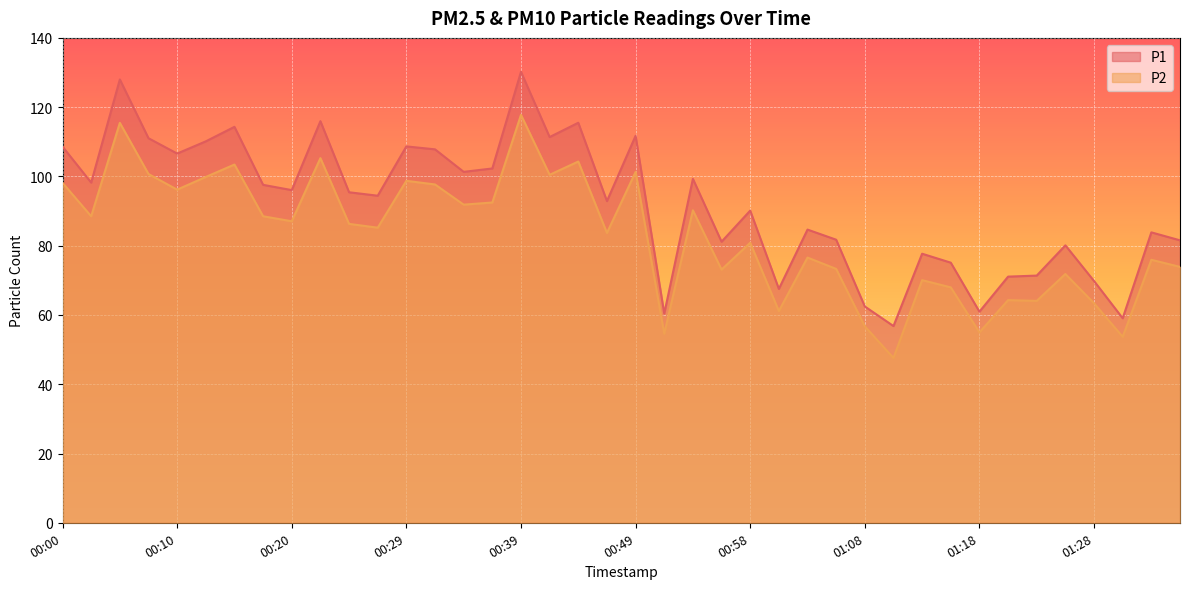

What is the approximate value of P2 at 01:20?

64.3